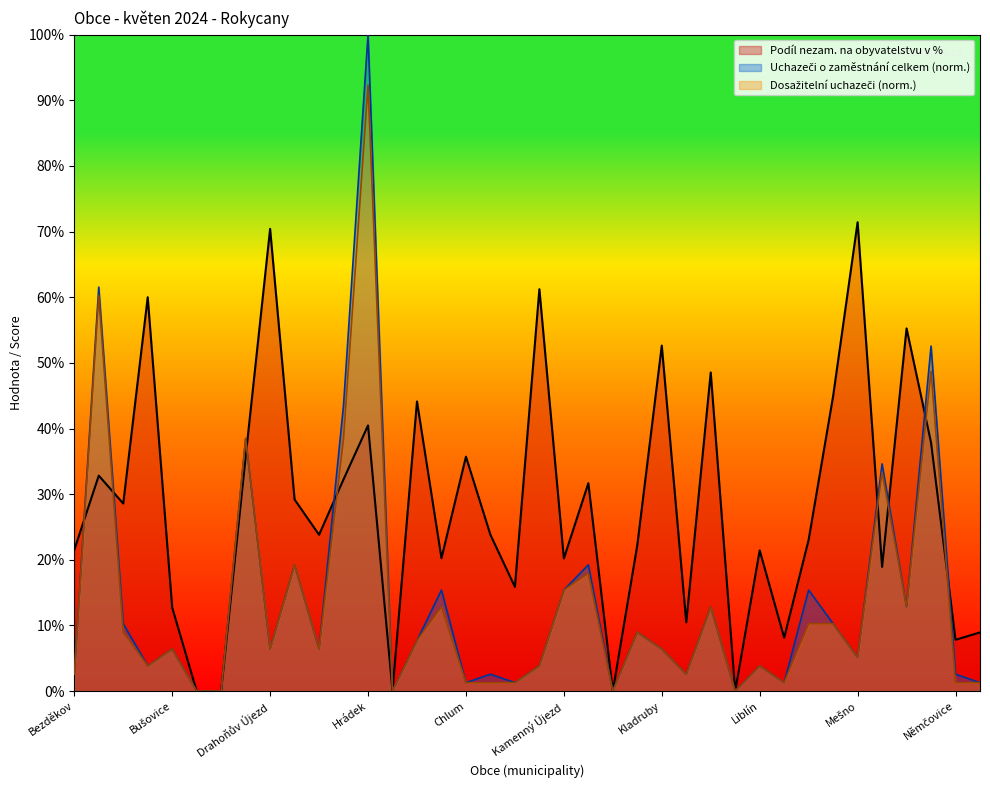

Which category has the highest value in the Uchazeči o zaměstnání celkem series?

Hrádek